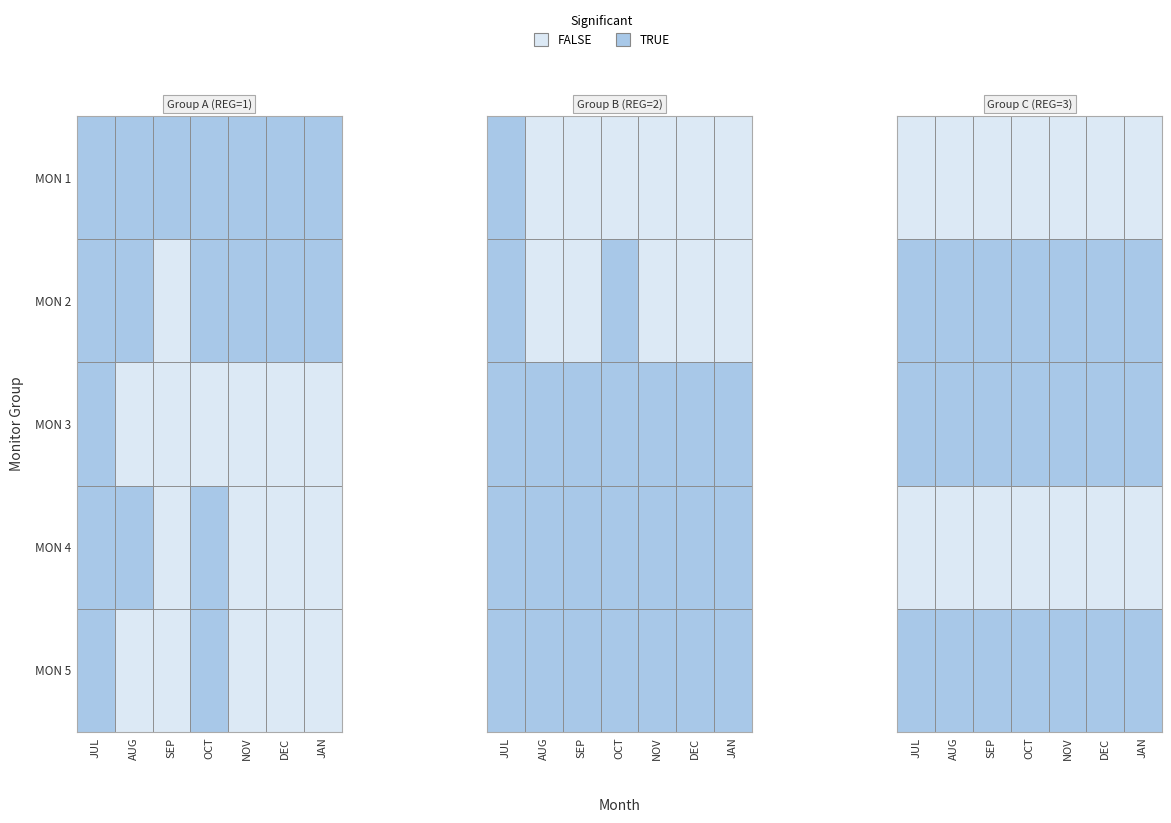

Where is AUG nearest to the value 0?

5